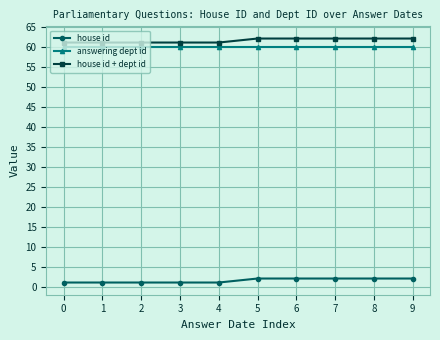

What is the spread (max minus min) of values at 6?

60